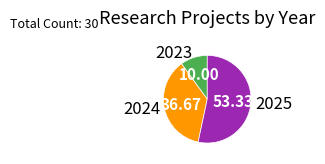

Which has a higher value, 2025 or 2024?

2025